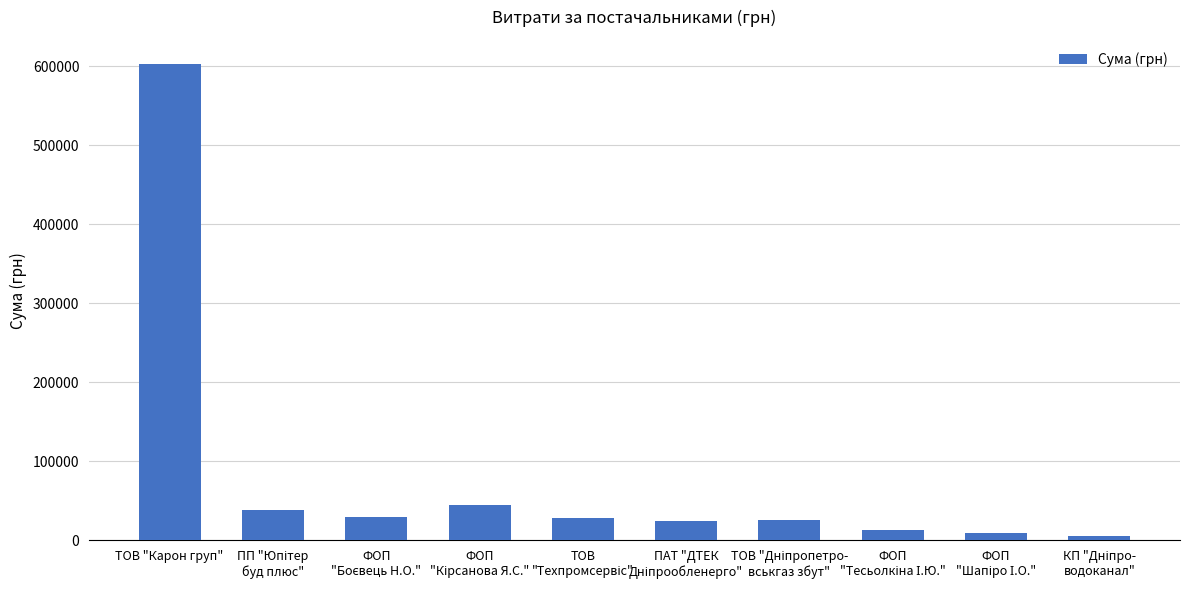

What is the minimum value shown in the chart?

6252.4